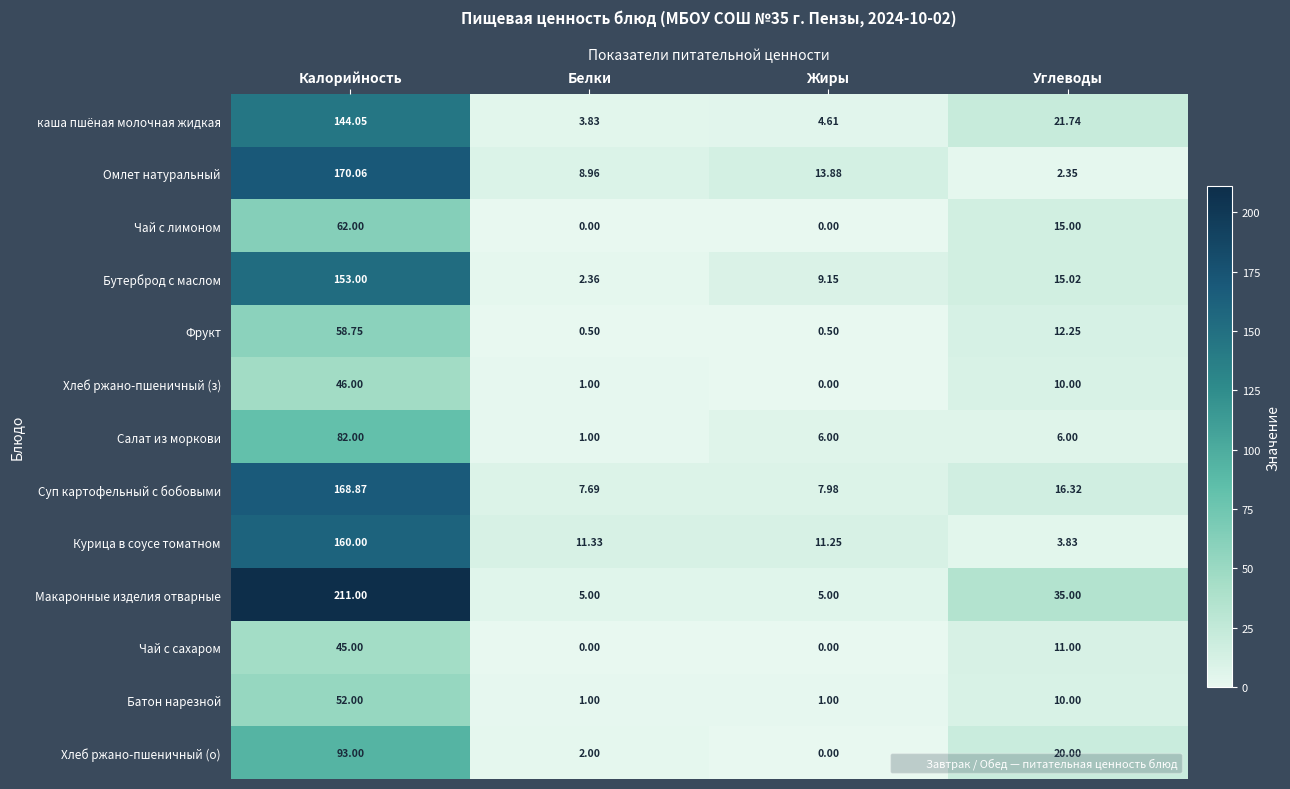

How many series are shown in this chart?

13